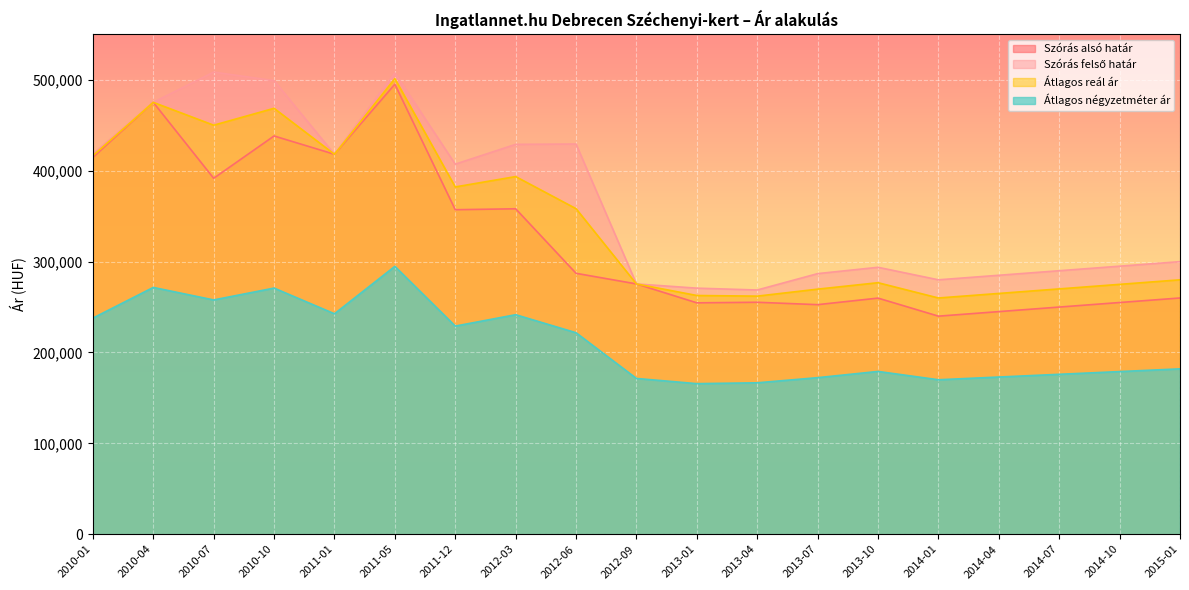

Which series has the largest total across all categories?

Szórás felső határ